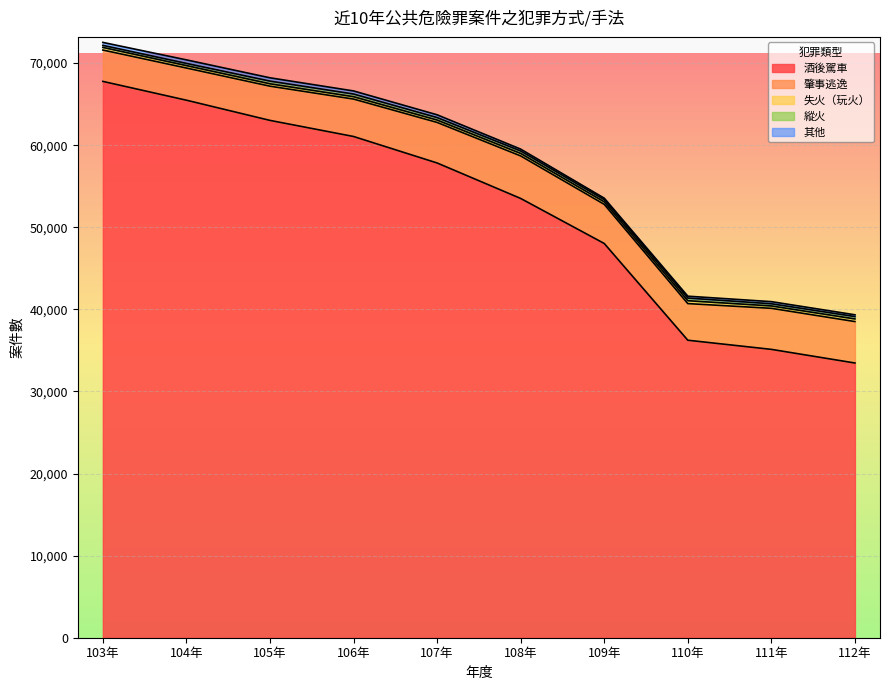

What is the total value across all series at 103年?

72522